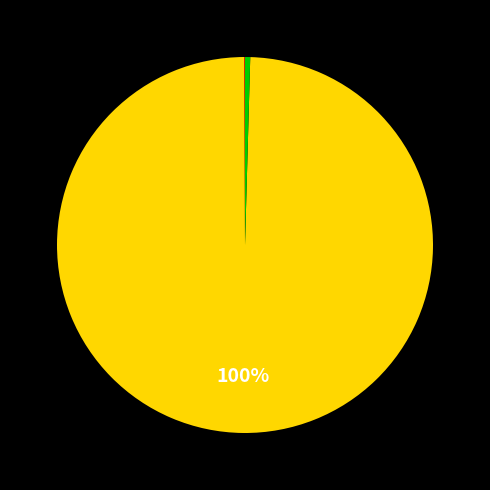

To the nearest percent, what is the combined percentage of 999902 and pub?

100%